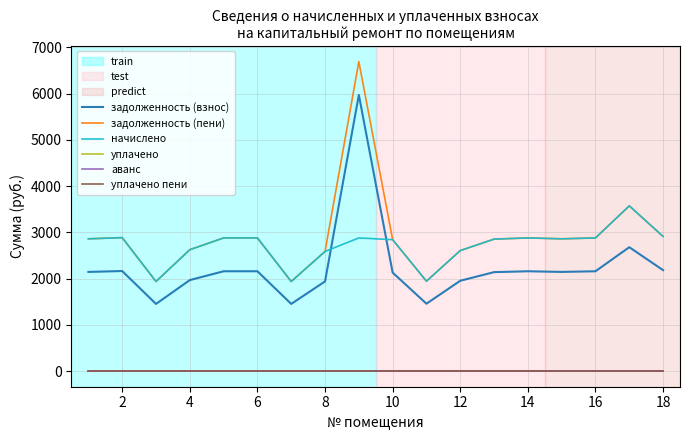

How many lines are shown in the chart?

6